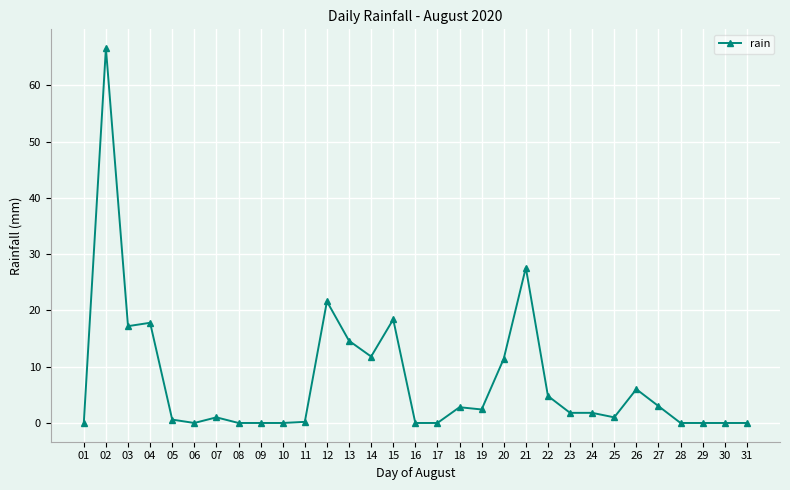

Between 30 and 24, which is larger?

24